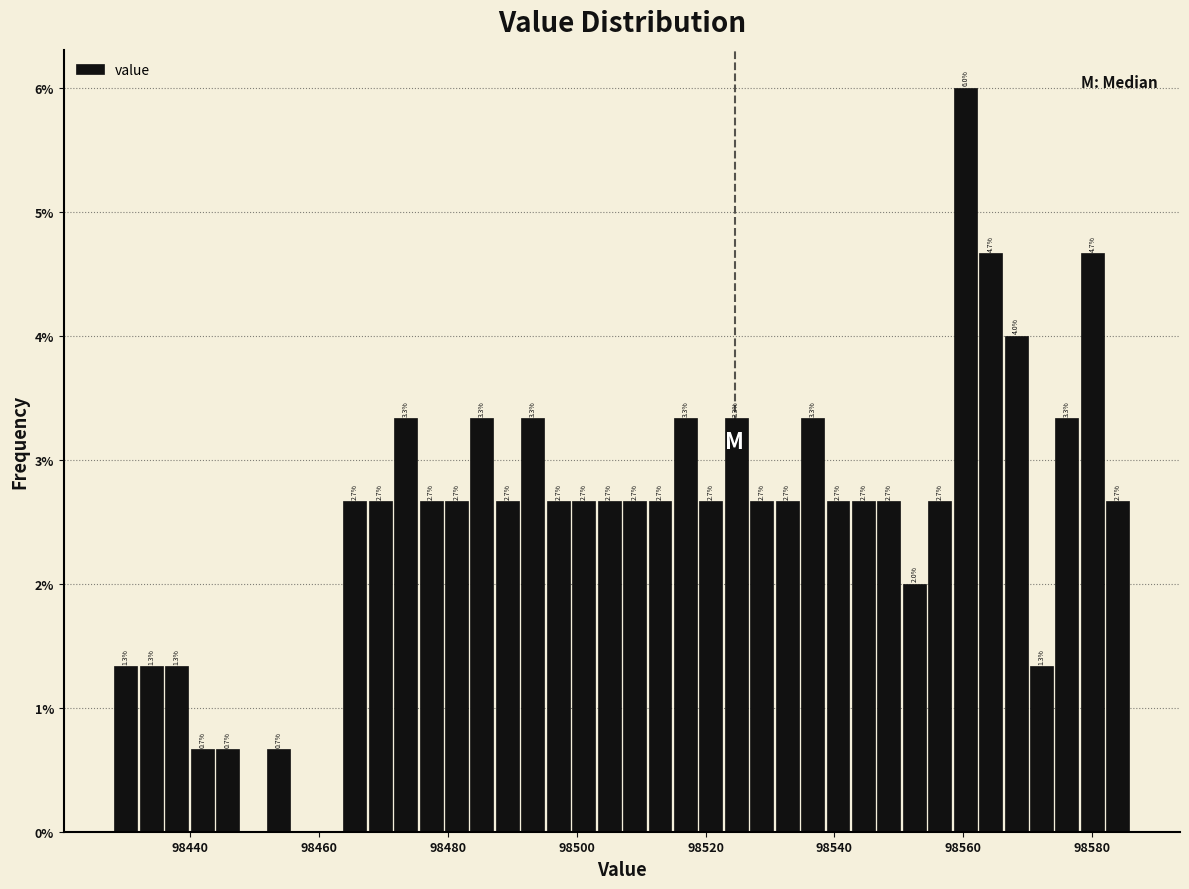

Read against the x-axis, roughly where is the centre of the tallest bar?

98560